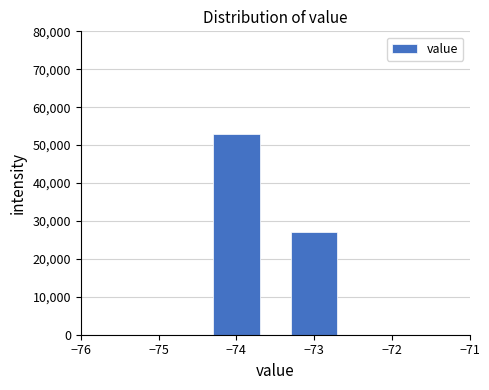

Reading right to left, list all the values displayed in this chart.

27000	53000